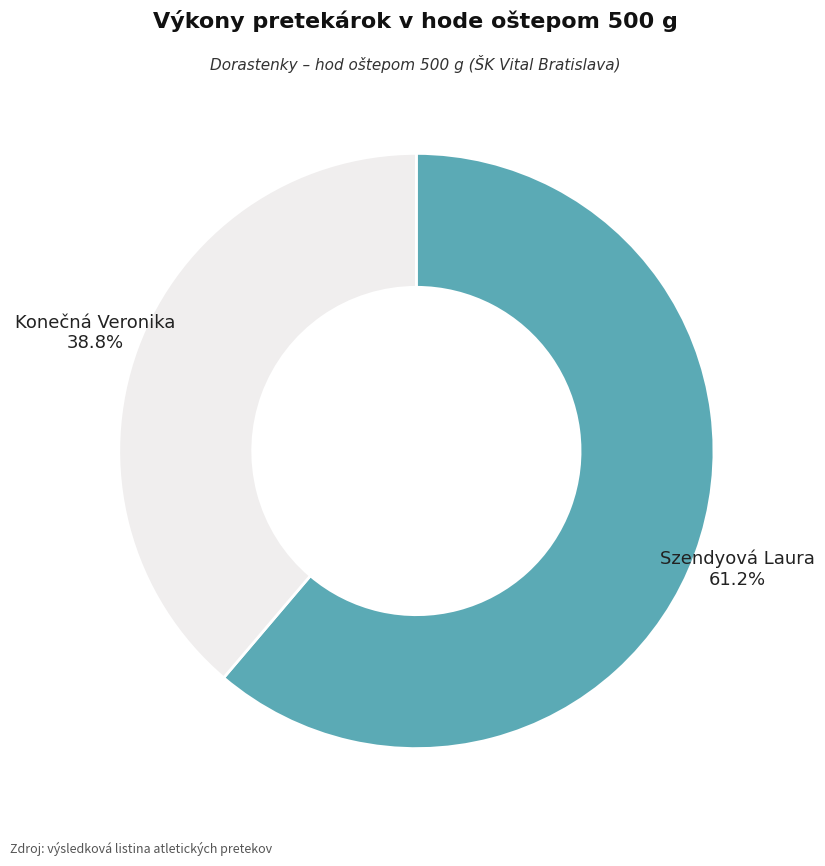

What percentage is the Konečná Veronika slice, to the nearest percent?

39%